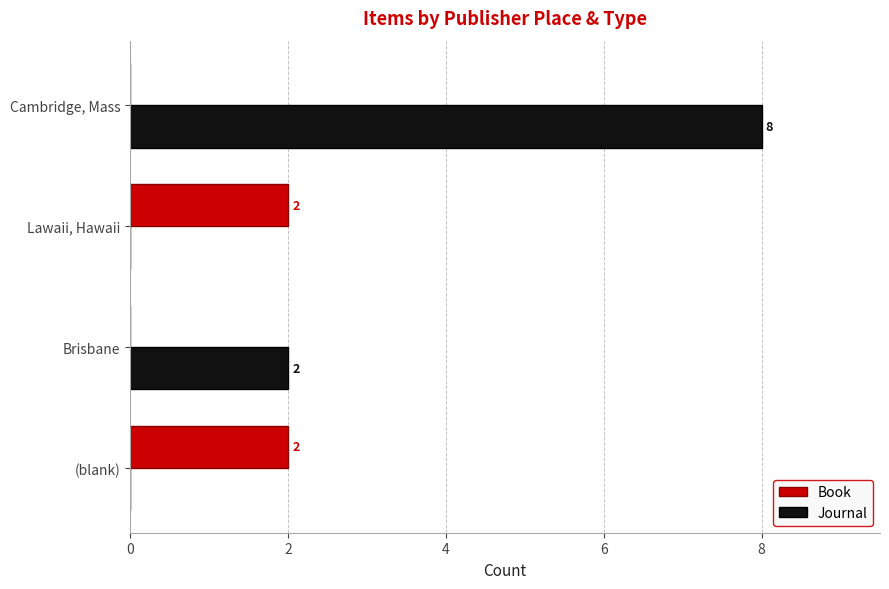

What is the highest value of the Journal series?

8